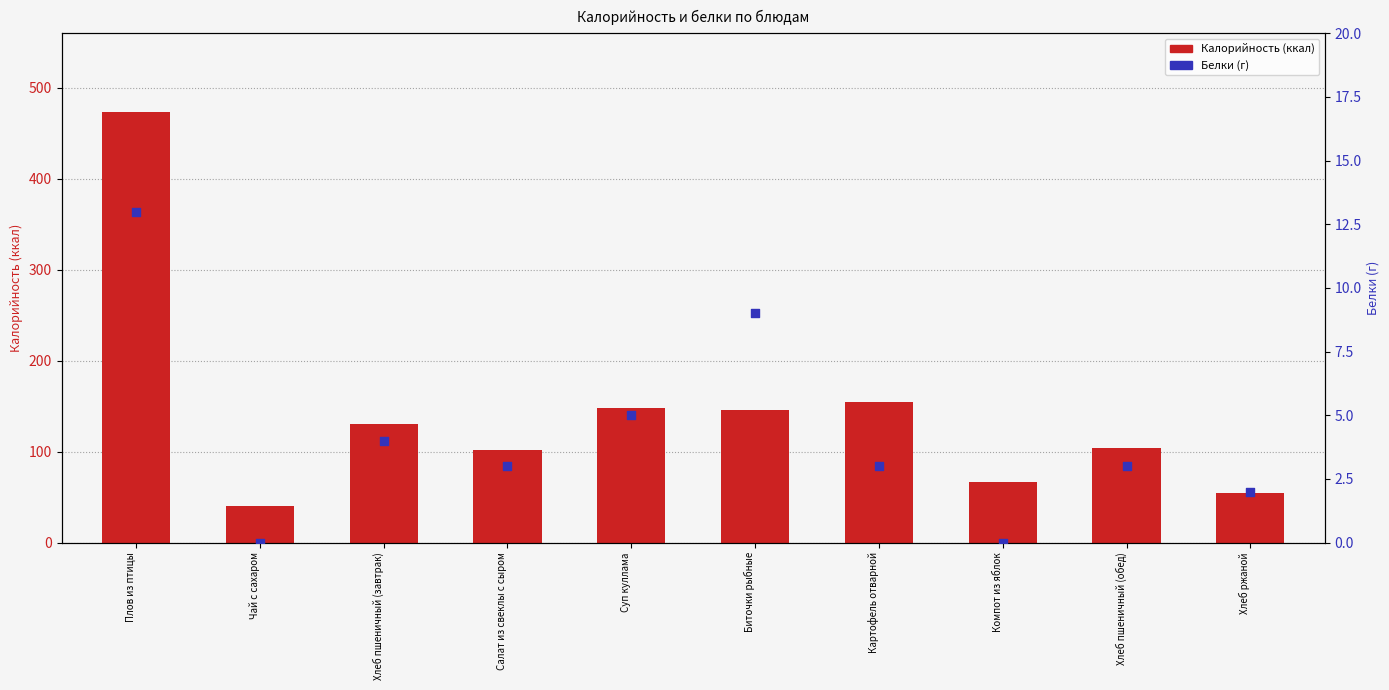

At which category is the sum across all series the highest?

Плов из птицы